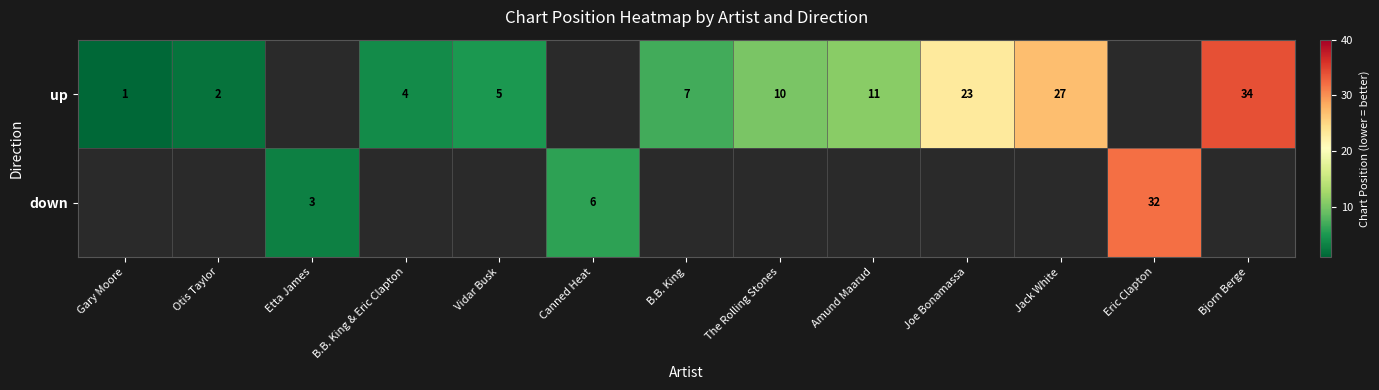

True or false: up has a value of 5 at Vidar Busk.

True